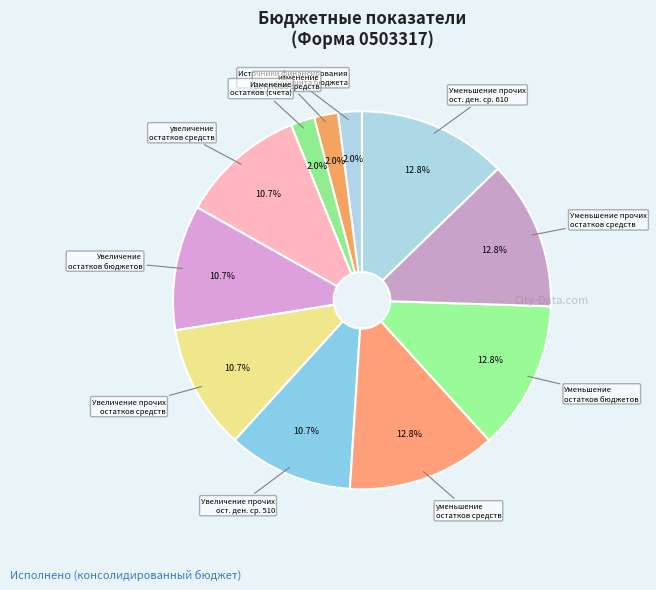

What percentage is NOT represented by изменение остатков средств?

98.0%